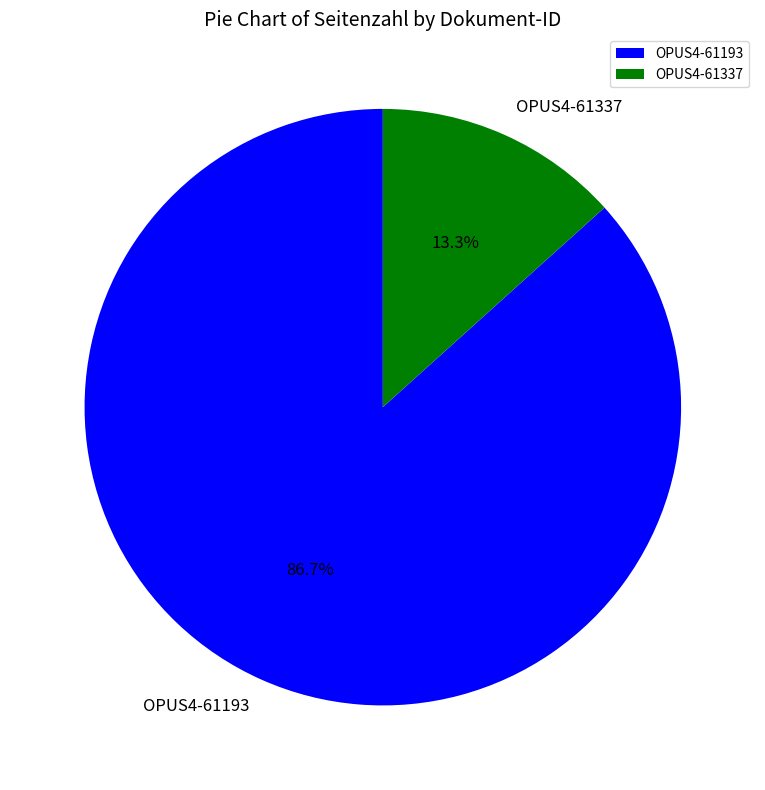

Rank the categories by value from lowest to highest.

OPUS4-61337, OPUS4-61193